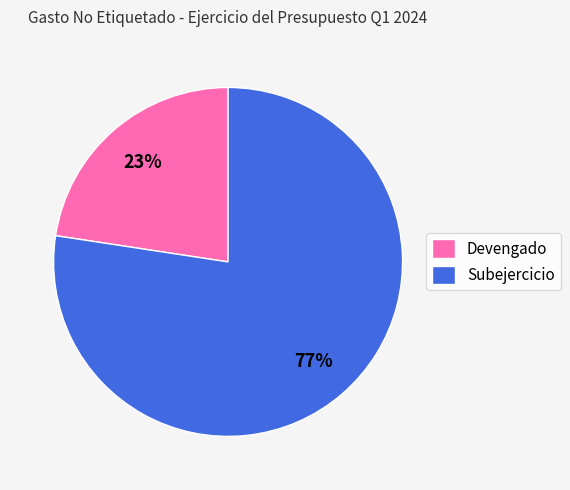

Which slice is the largest?

Subejercicio